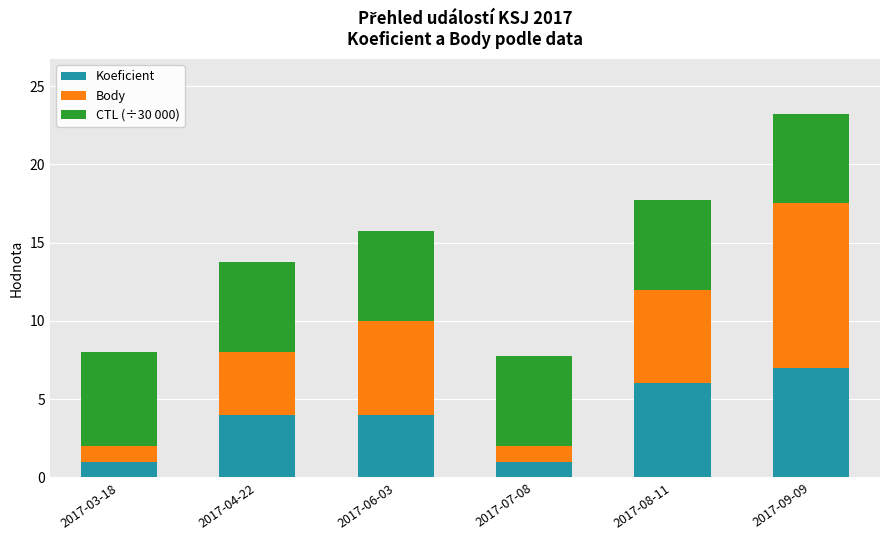

The Koeficient series shows 5.8 at 2017-04-22. True or false?

False